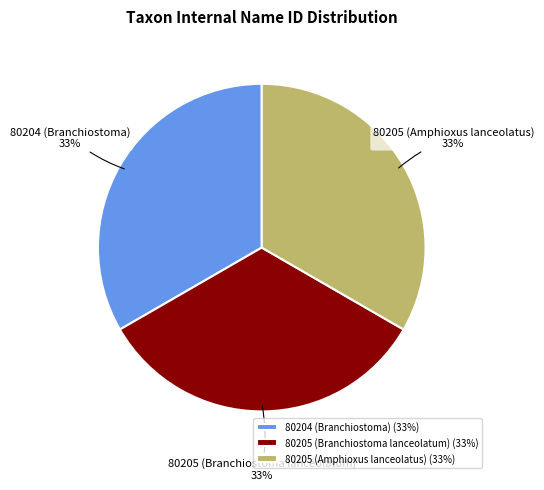

The 80205 (Branchiostoma lanceolatum) slice represents 33% of the pie. True or false?

True